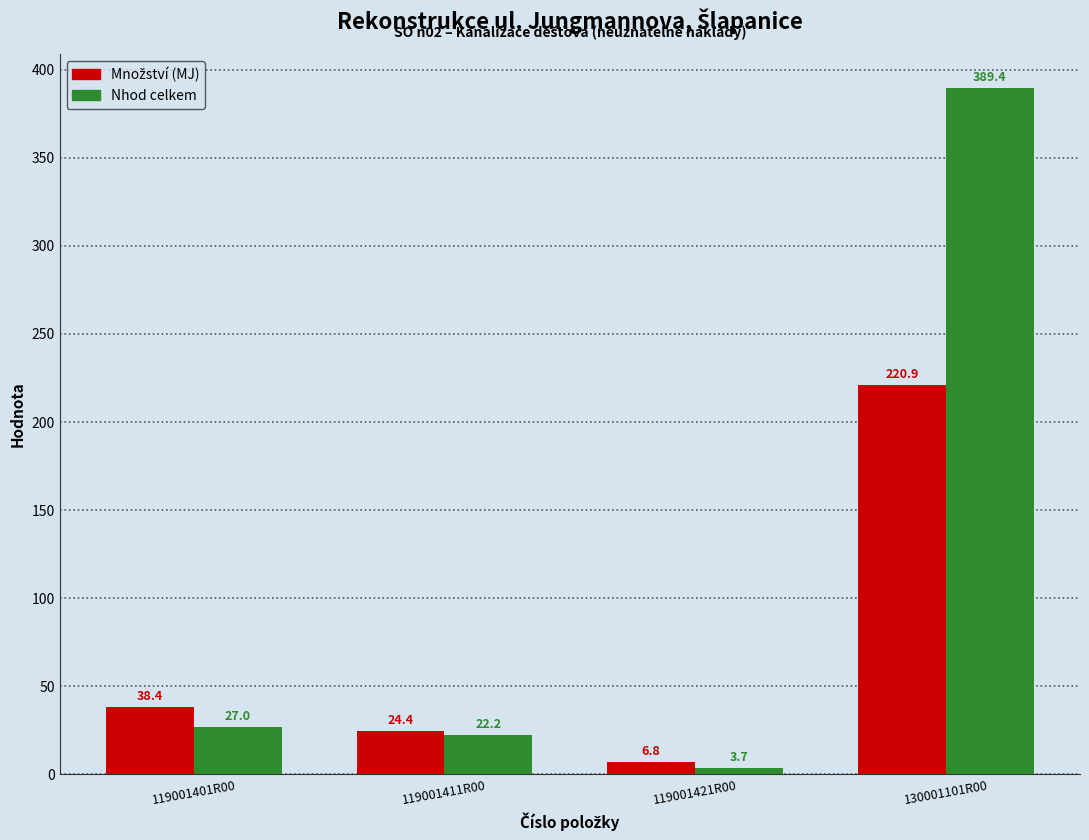

What is the label of the 1st bar from the left?

119001401R00